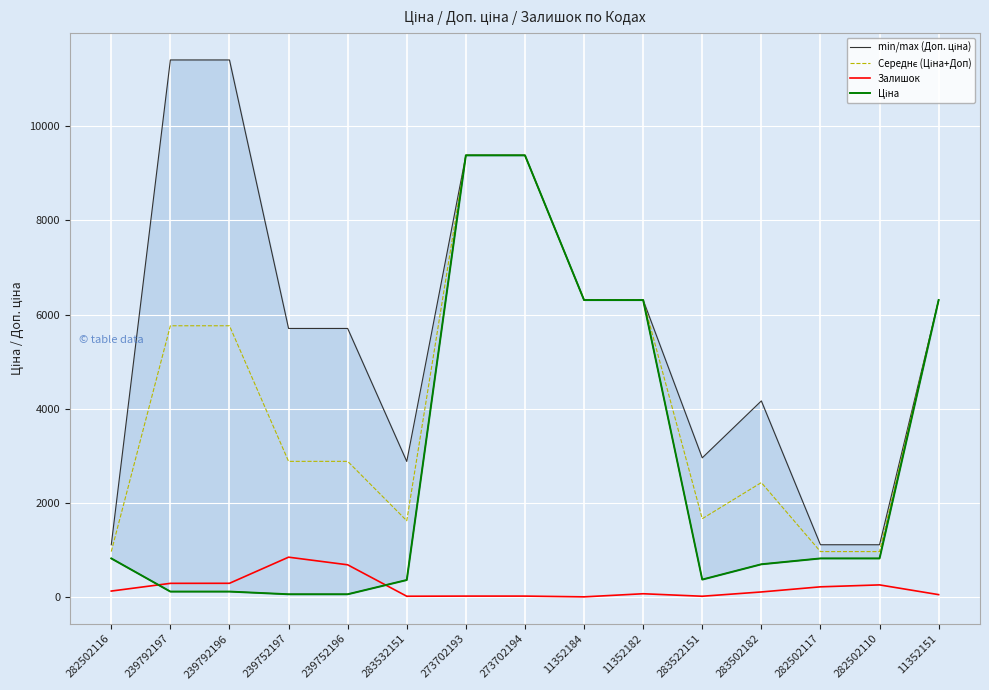

What is the difference between the min/max (Доп. ціна) values at 282502117 and 283522151?

1846.6